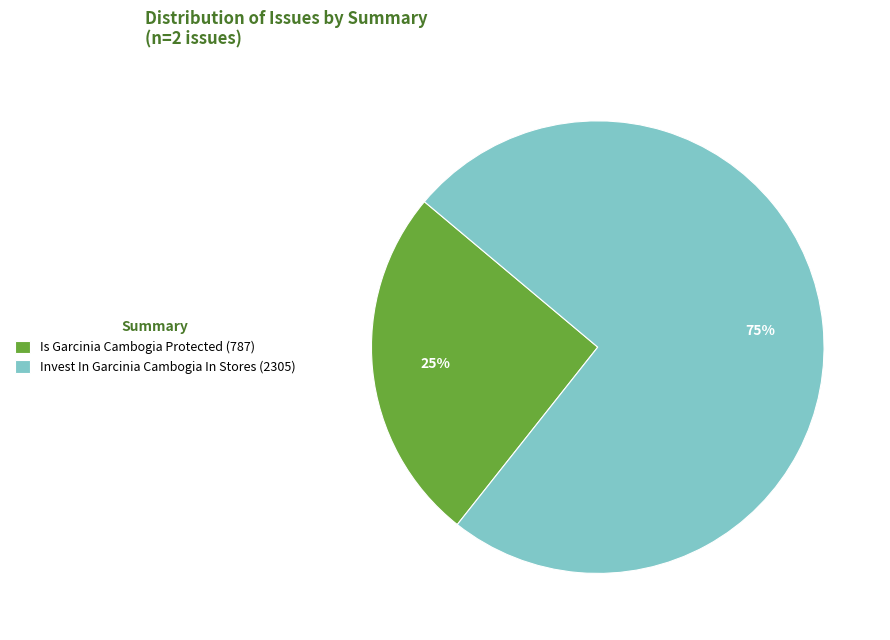

Do Is Garcinia Cambogia Protected (787) and Invest In Garcinia Cambogia In Stores (2305) together represent more than half of the pie?

Yes